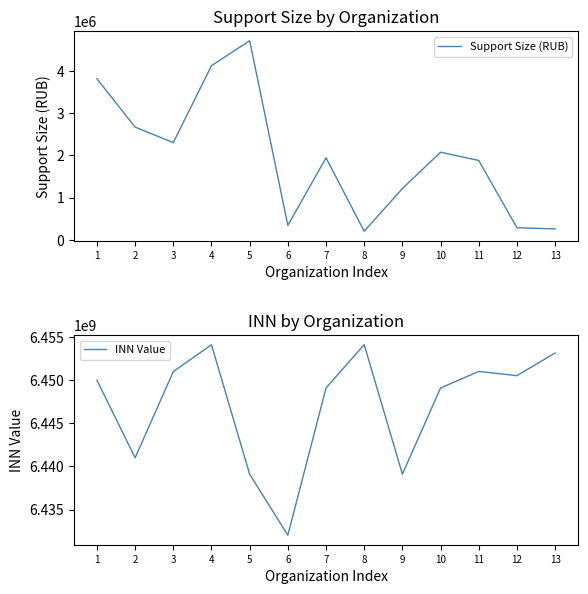

What is the difference between the Support Size (RUB) values at 13 and 7?

1682249.8